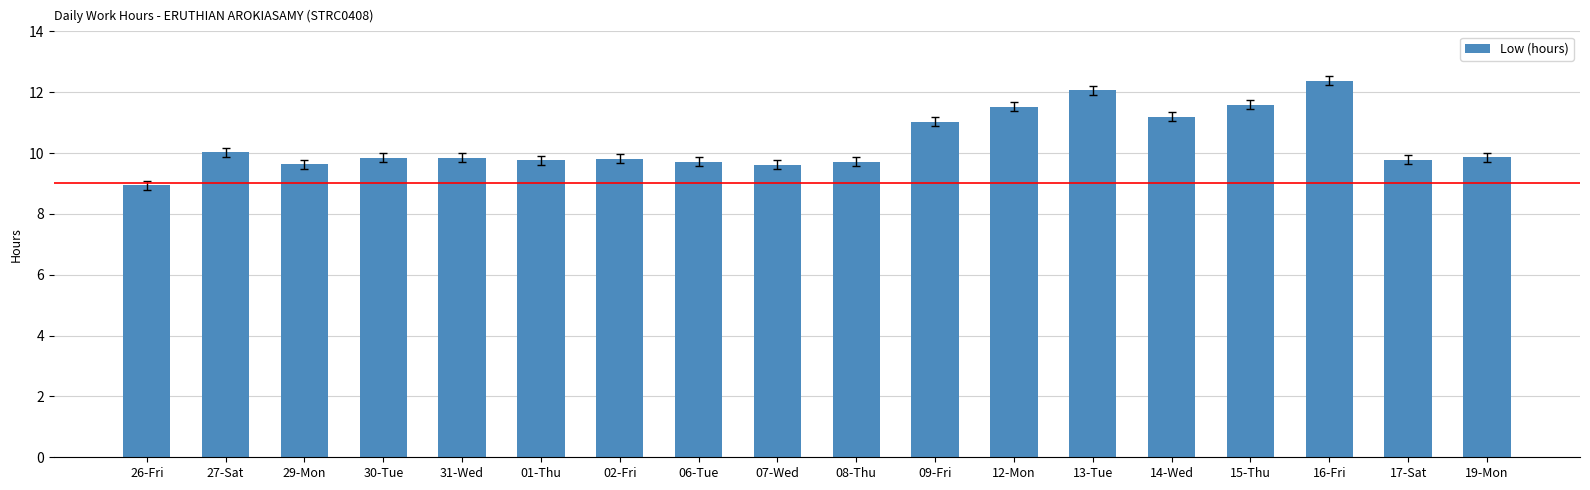

Are the bars horizontal?

No